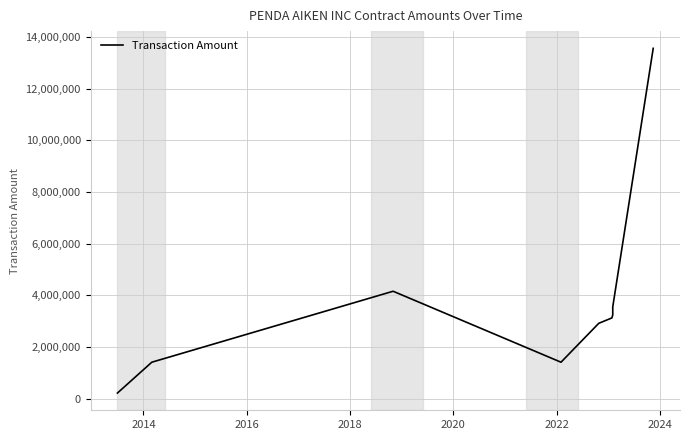

How many lines are shown in the chart?

1